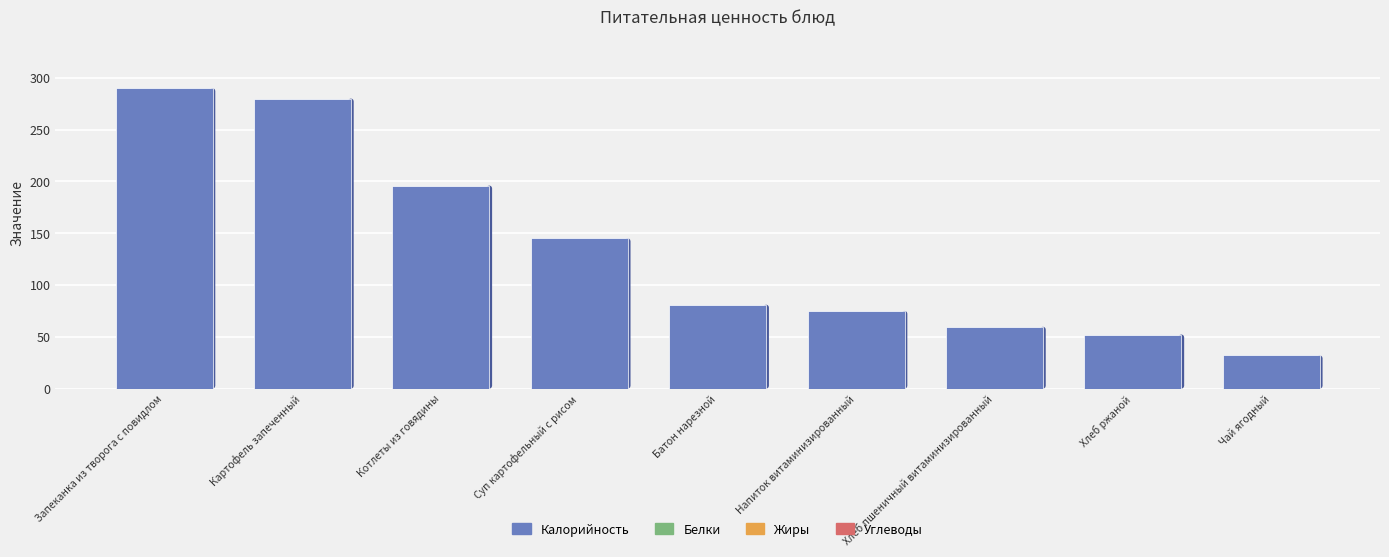

The chart shows a value of 321.0 at Котлеты из говядины. True or false?

False